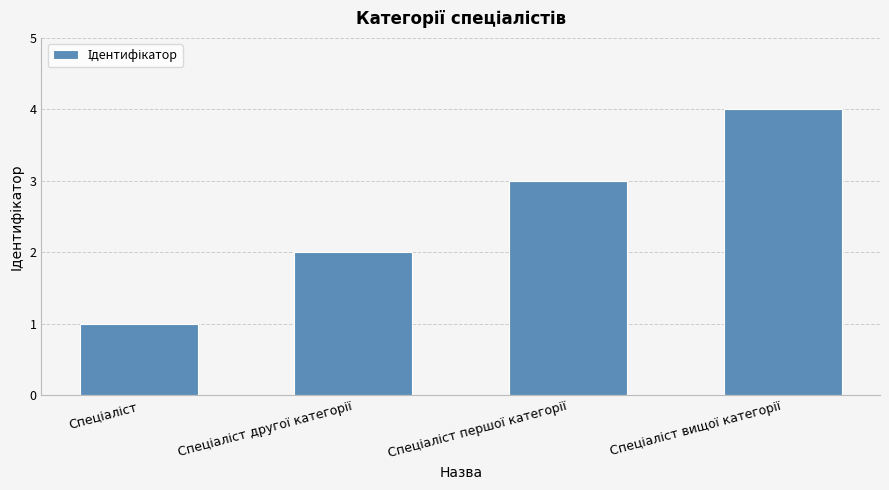

What is the difference between the maximum and minimum values?

3